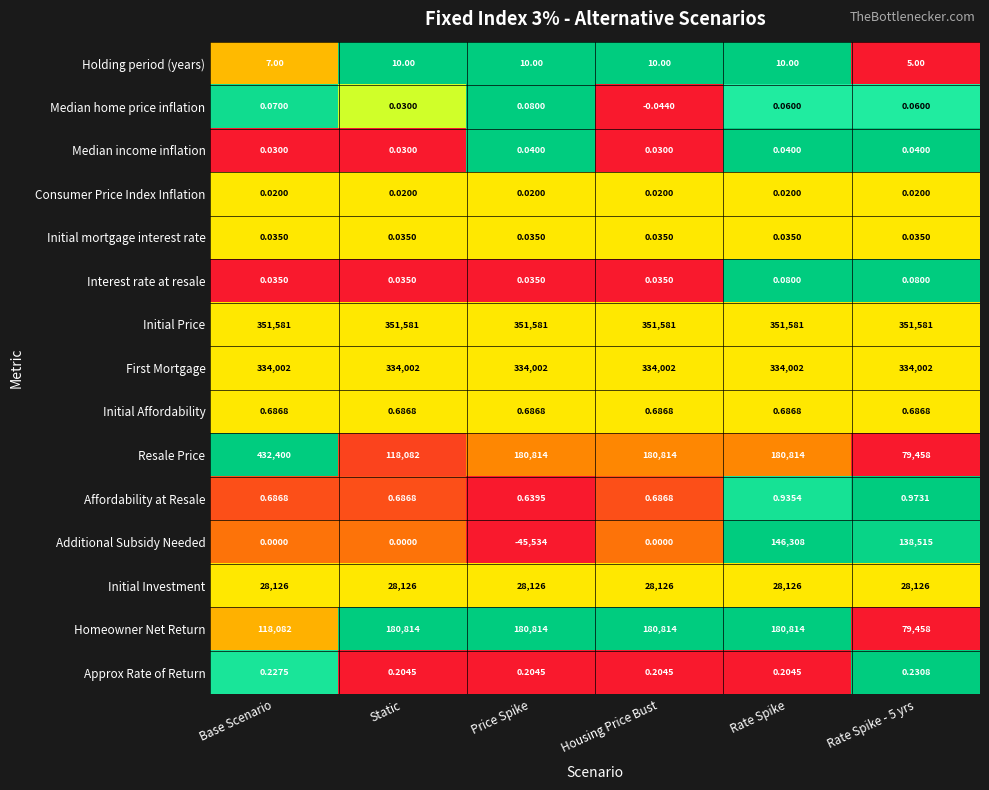

Which series has the largest total across all categories?

Initial Price